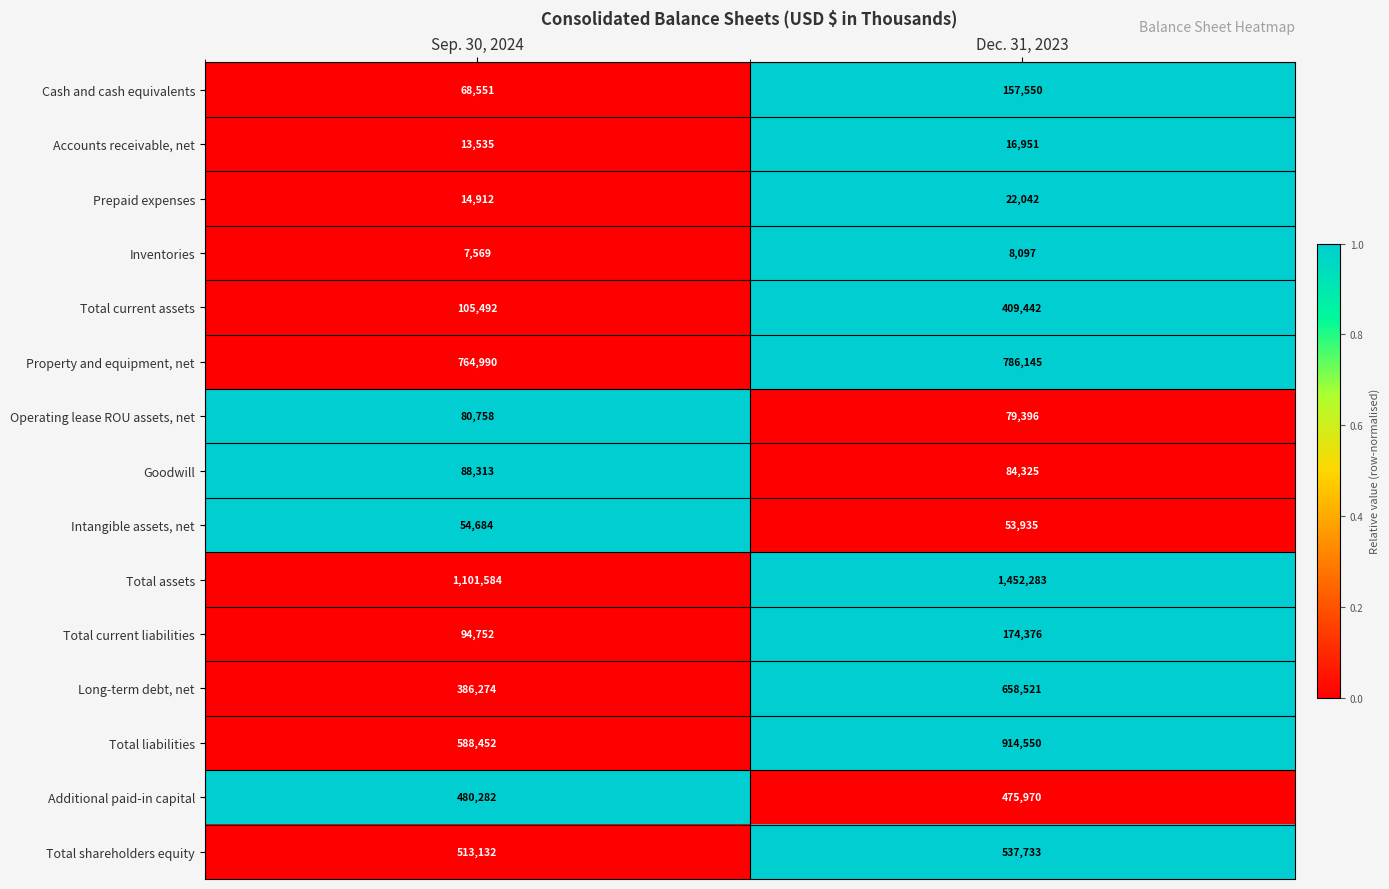

At which label is Total liabilities closest to 751501?

Sep. 30, 2024